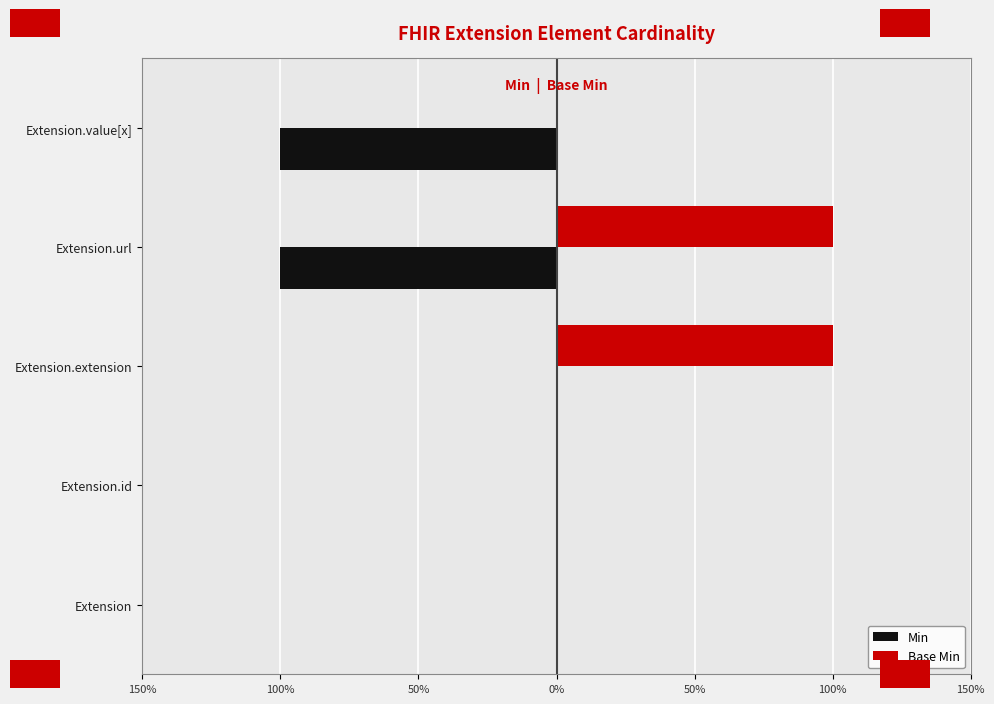

What are all the series names shown in the legend?

Min, Base Min